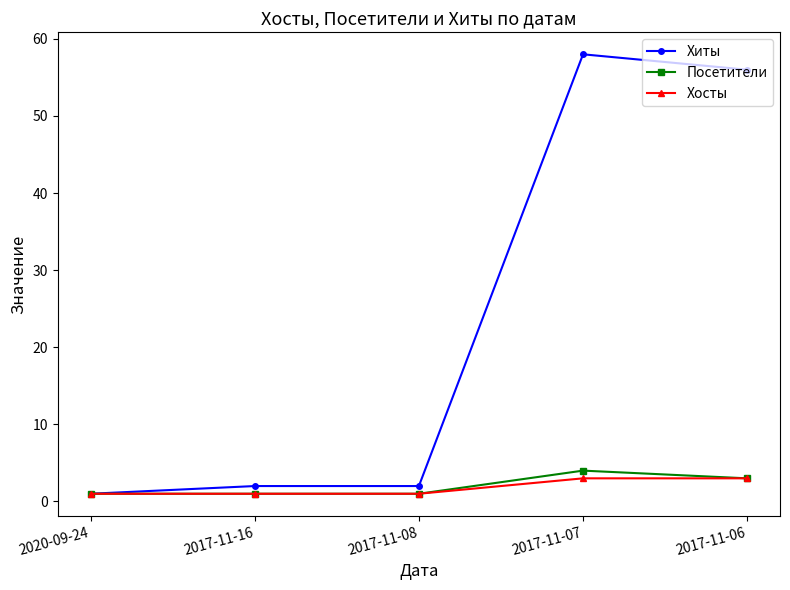

What are all the series names shown in the legend?

Хиты, Посетители, Хосты